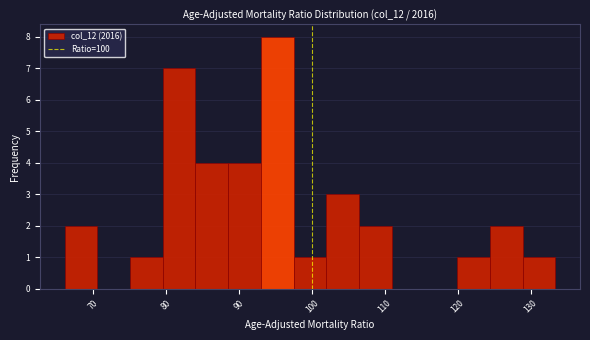

How tall is the bar that spans 120 to 124 on the x-axis? Neither the bar edges nor the heights are printed on the chart, so give them approximately, as read against the axes.

1